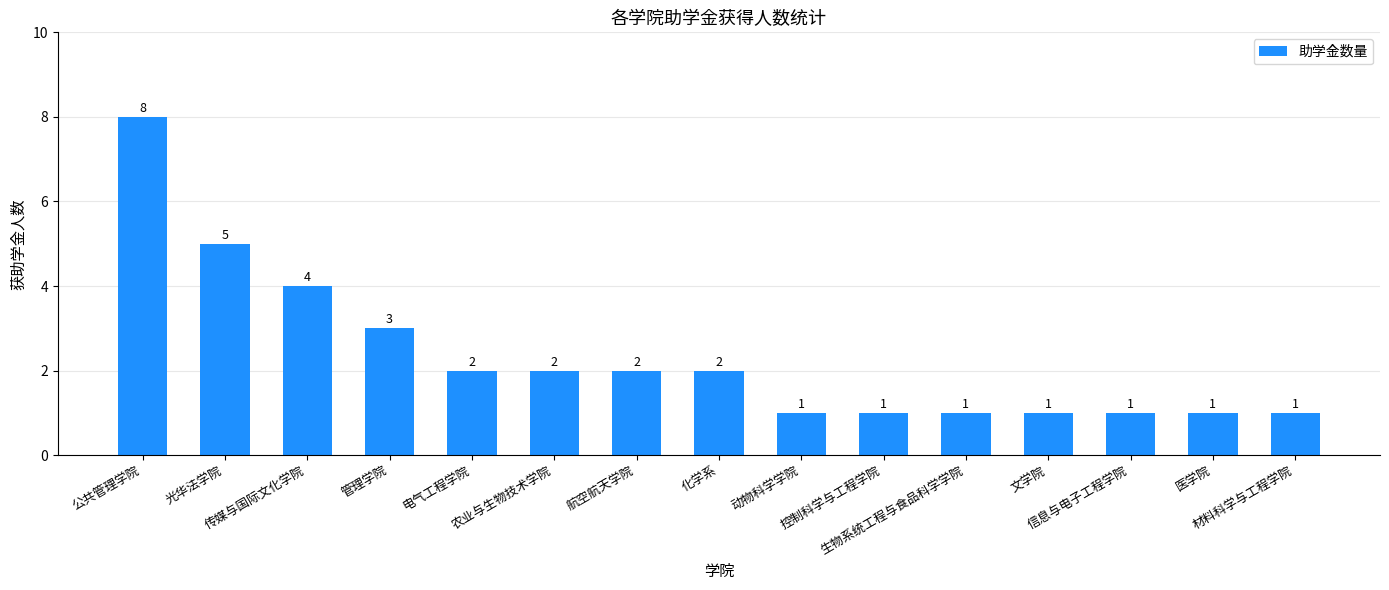

What is the minimum value shown in the chart?

1